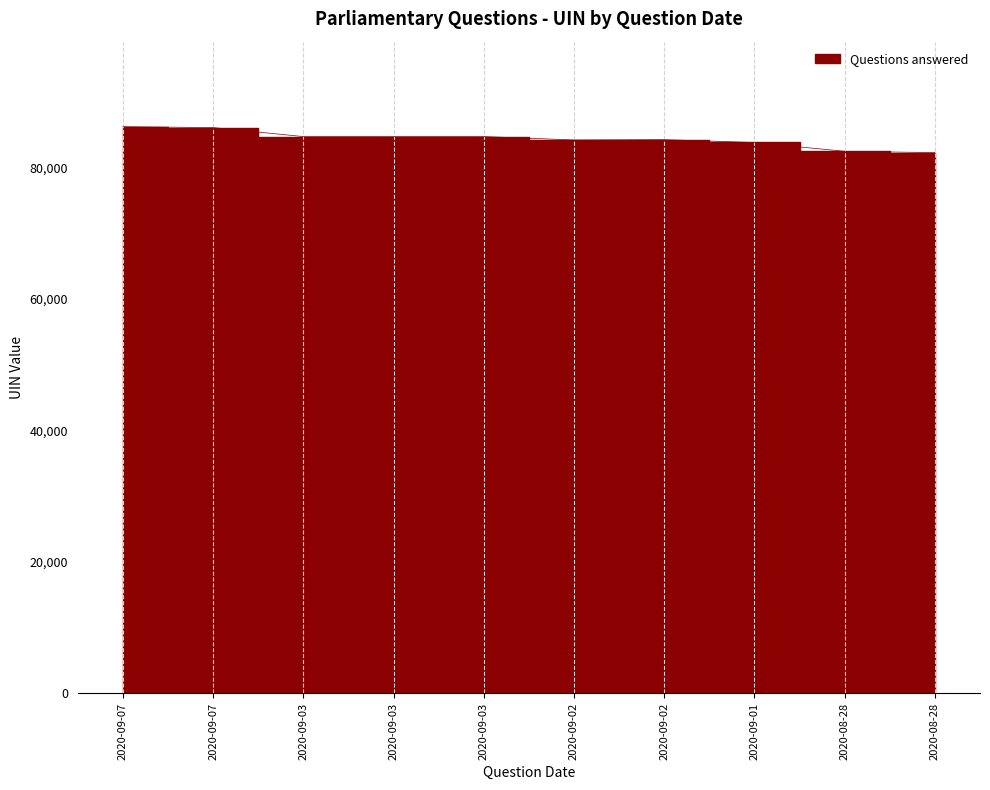

What is the difference between the values at 2020-09-03 and 2020-09-01?

903